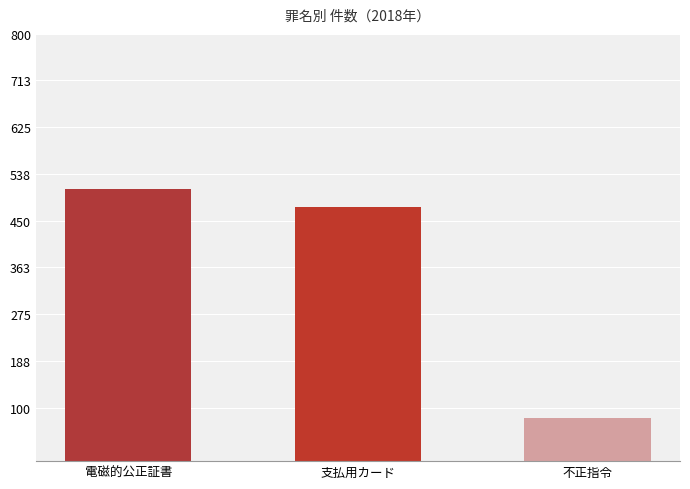

List the labels in order of value, smallest first.

不正指令, 支払用カード, 電磁的公正証書